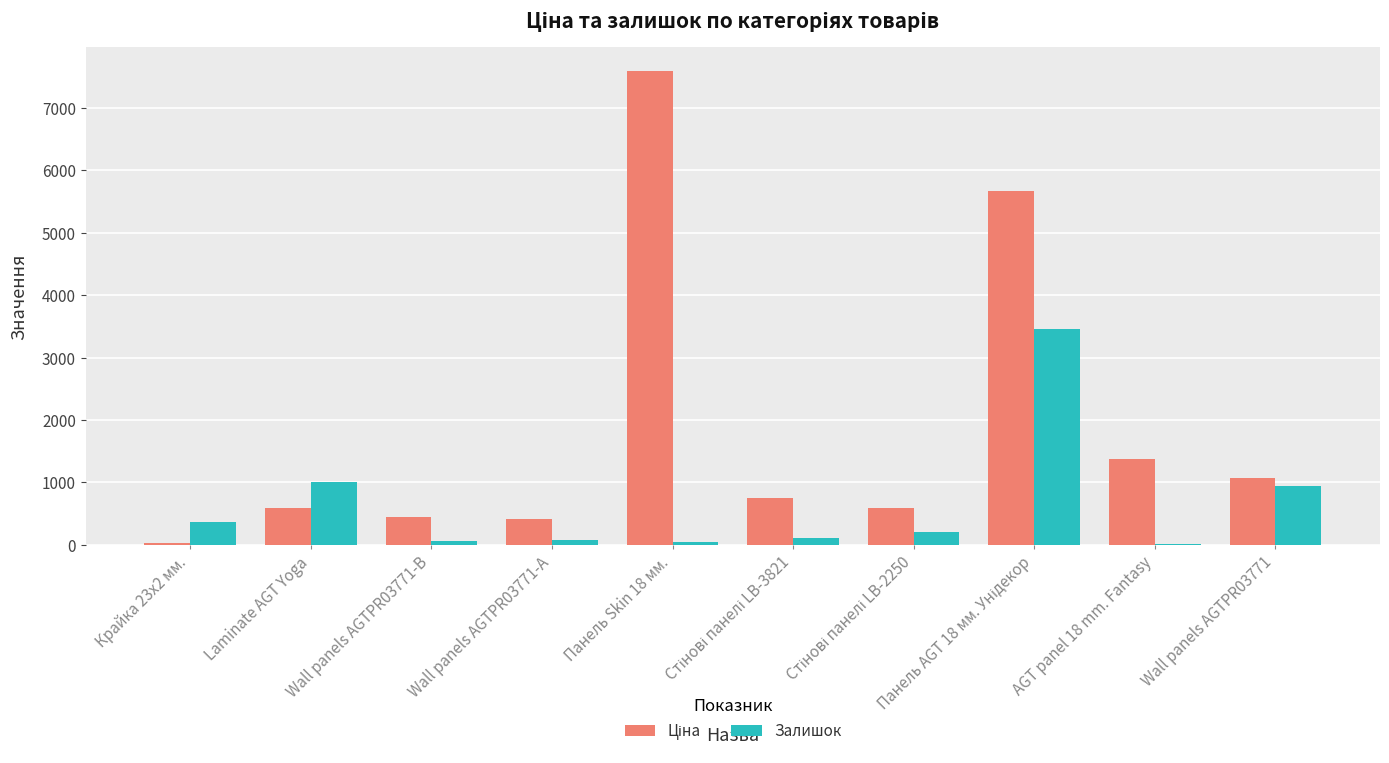

What is the maximum value shown in the chart?

7596.5